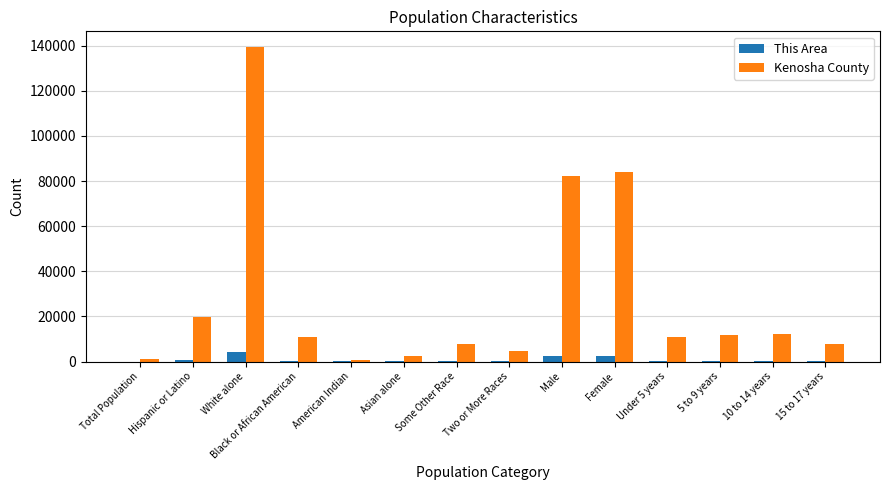

Does the chart contain stacked bars?

No